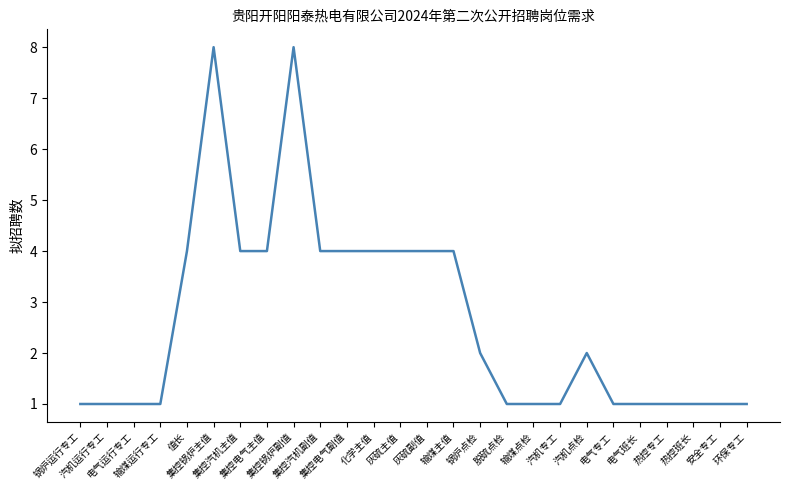

Reading right to left, what are all the values shown in this chart?

环保专工=1	安全专工=1	热控班长=1	热控专工=1	电气班长=1	电气专工=1	汽机点检=2	汽机专工=1	输煤点检=1	脱硫点检=1	锅炉点检=2	输煤主值=4	灰硫副值=4	灰硫主值=4	化学主值=4	集控电气副值=4	集控汽机副值=4	集控锅炉副值=8	集控电气主值=4	集控汽机主值=4	集控锅炉主值=8	值长=4	输煤运行专工=1	电气运行专工=1	汽机运行专工=1	锅炉运行专工=1